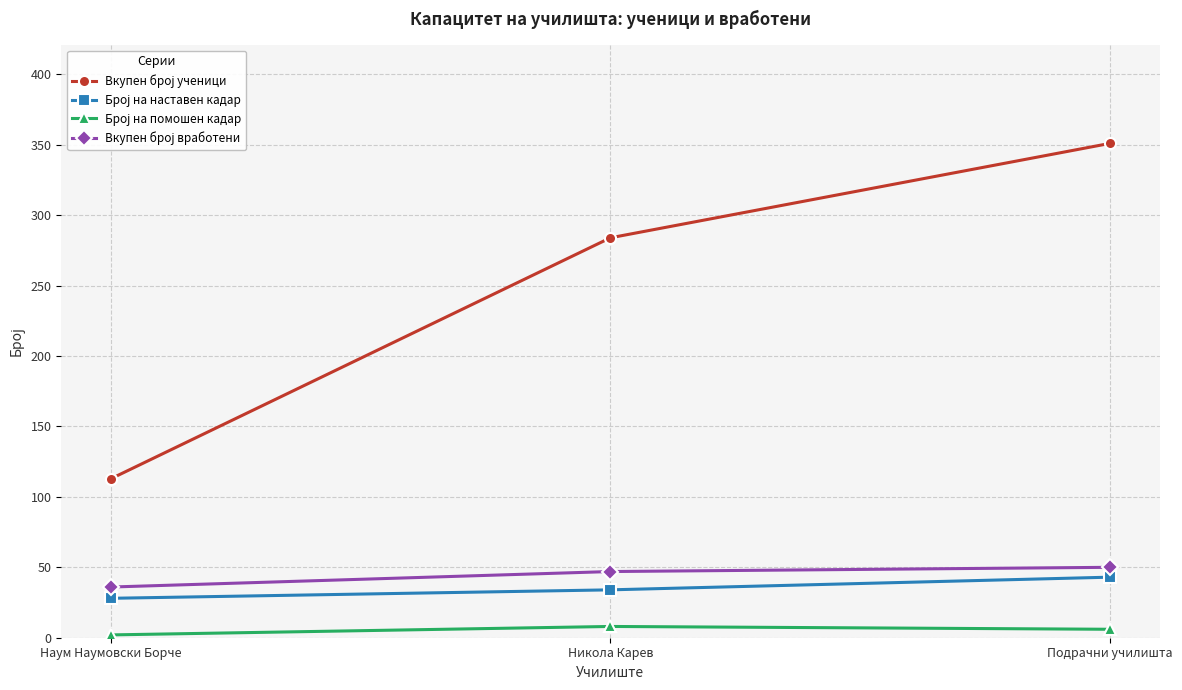

At which category is the sum across all series the highest?

Подрачни училишта